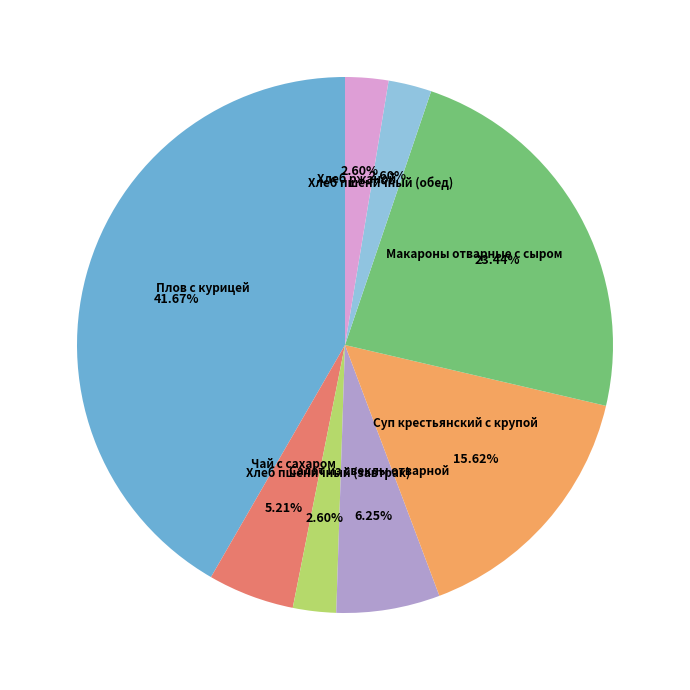

Is there any slice that represents more than half of the pie?

No